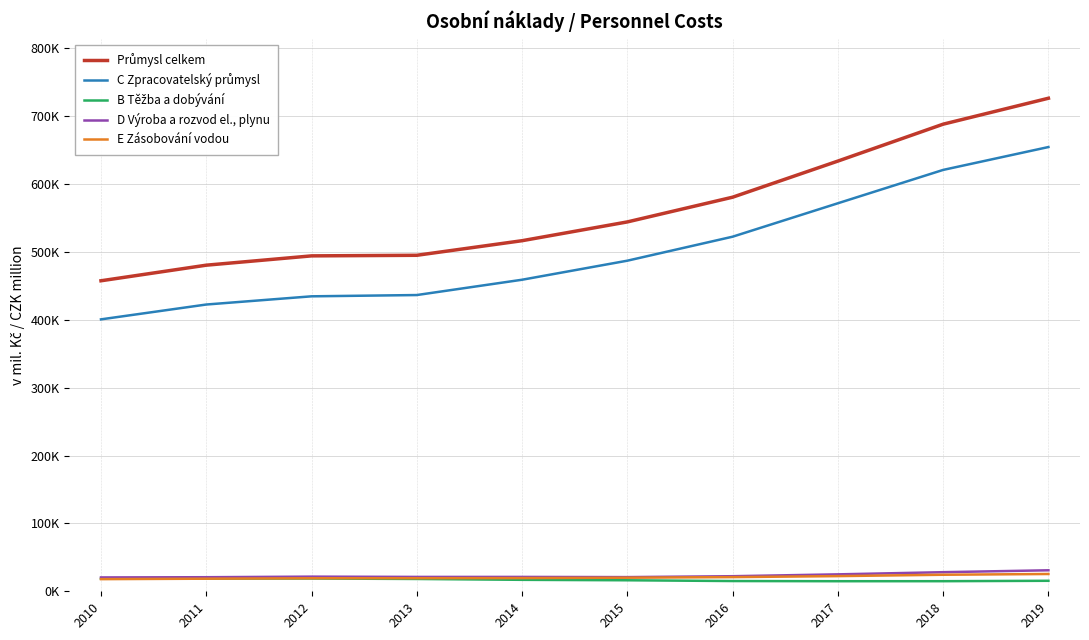

Which series has the largest range (max minus min)?

Průmysl celkem